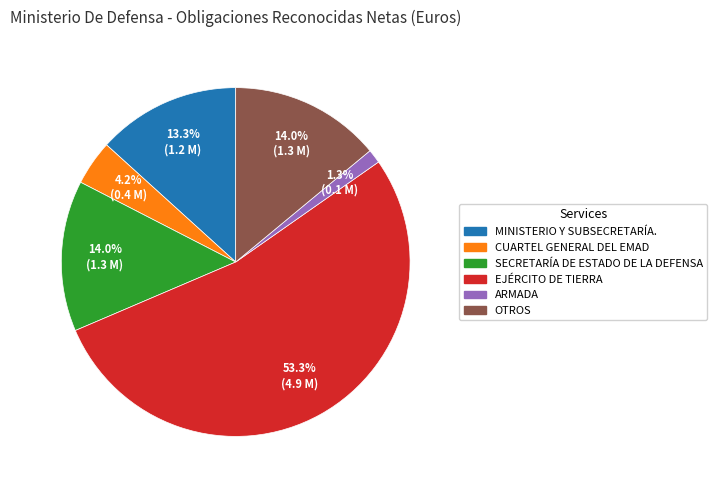

Which slice is the largest?

EJÉRCITO DE TIERRA